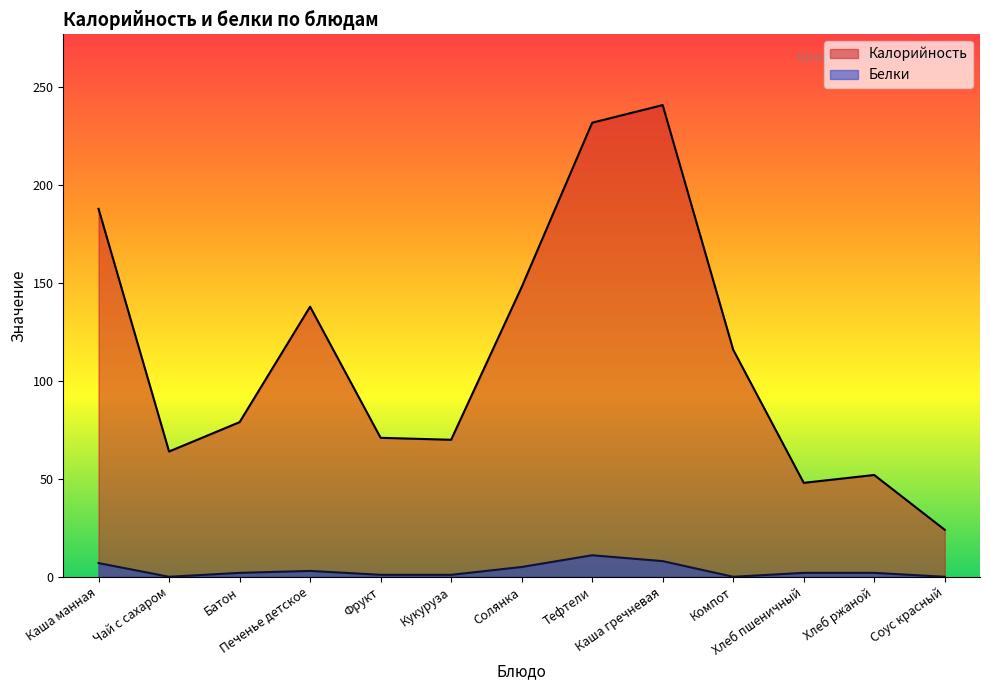

At which label does Белки first exceed 2?

Каша манная